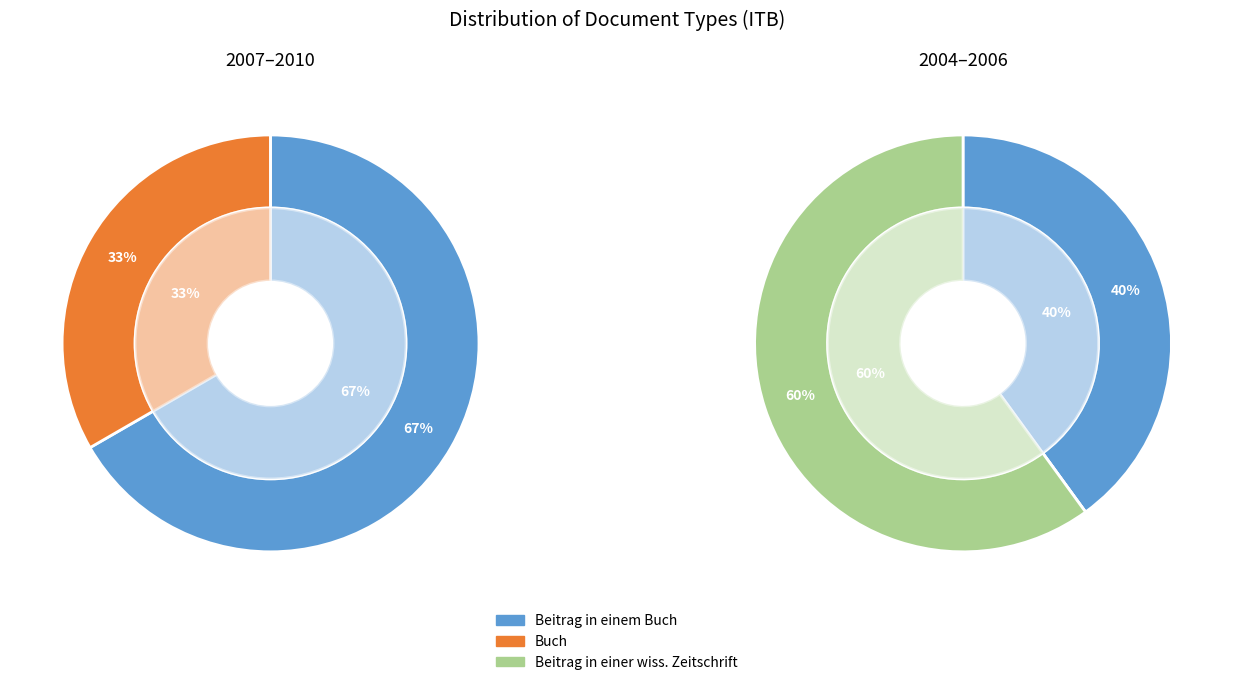

What is the largest slice in the pie chart?

Beitrag in einem Buch